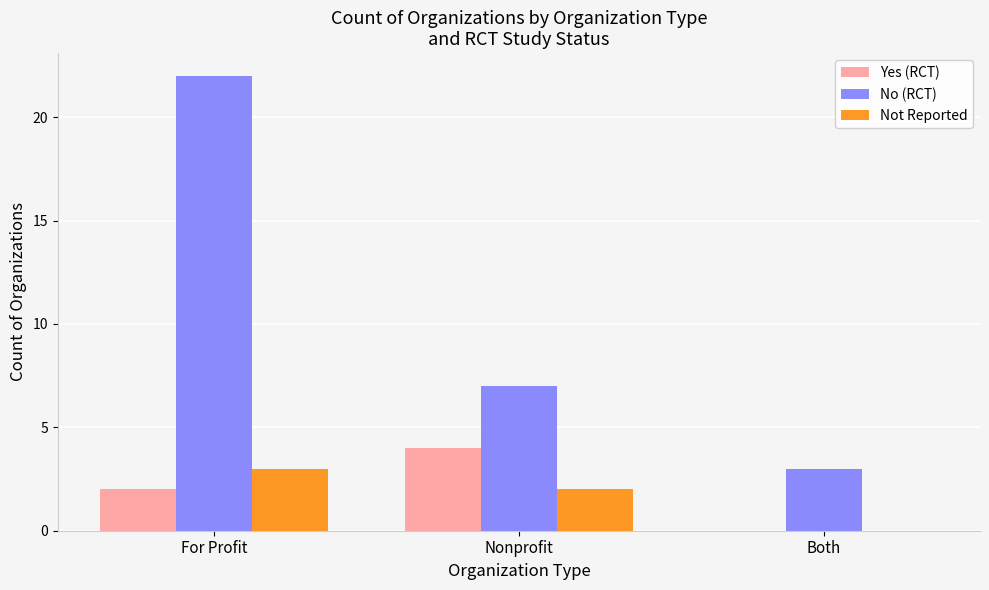

At which category is the sum across all series the highest?

For Profit